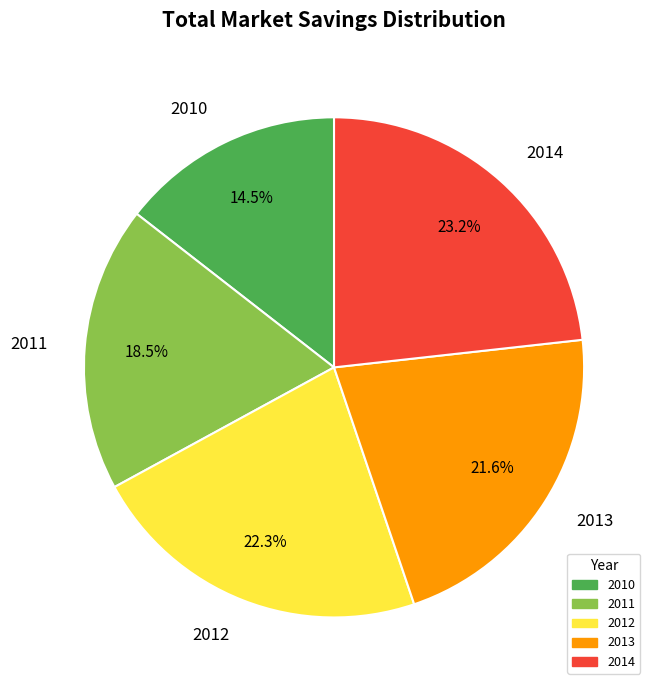

To the nearest percent, what is the difference between the largest and smallest slice percentages?

9%